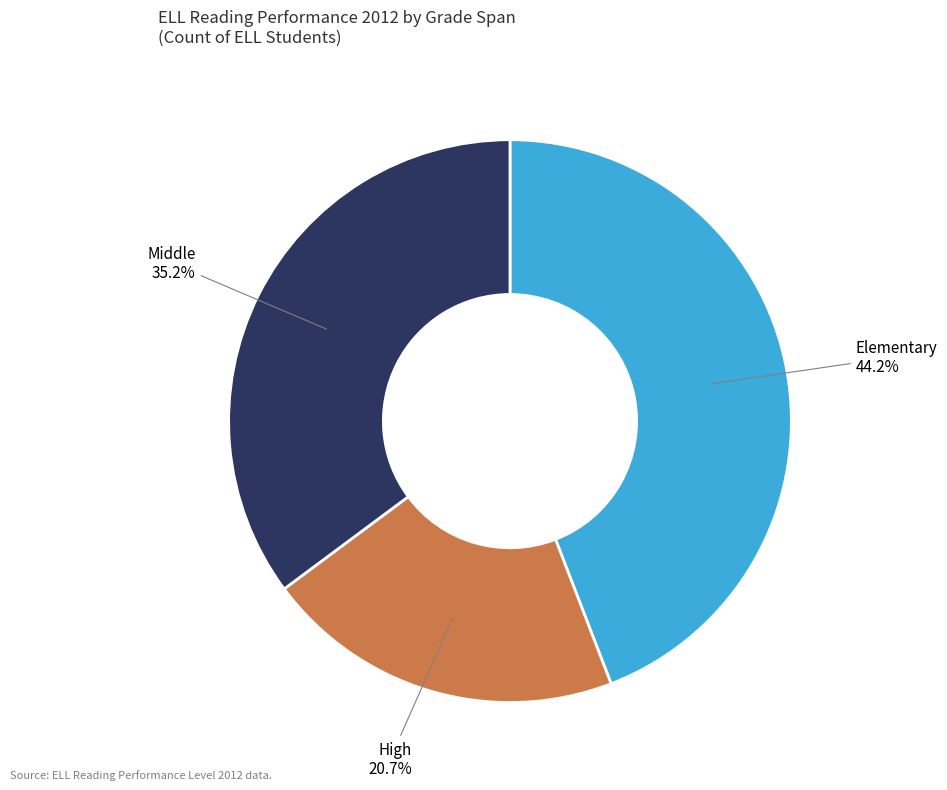

Is there a majority slice in this chart?

No